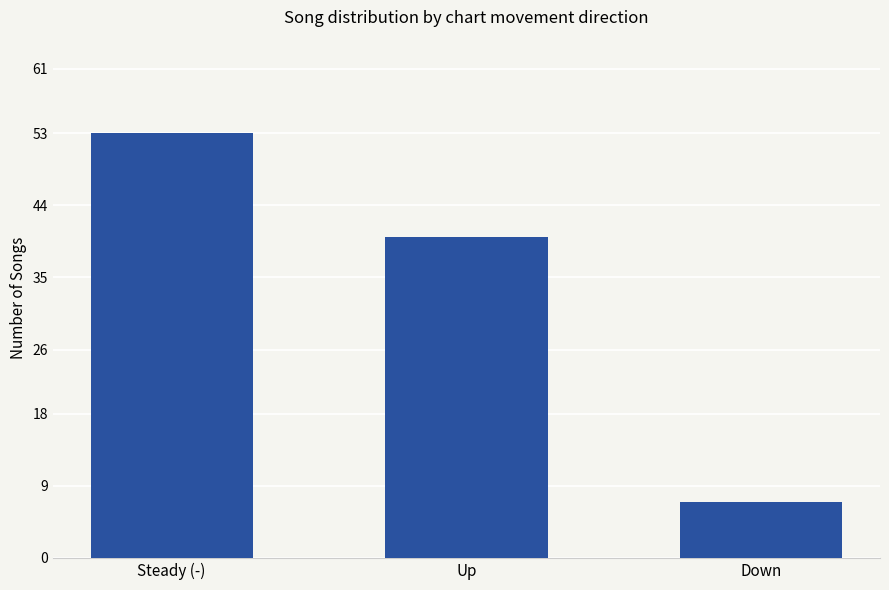

List the labels in order of value, largest first.

Steady (-), Up, Down